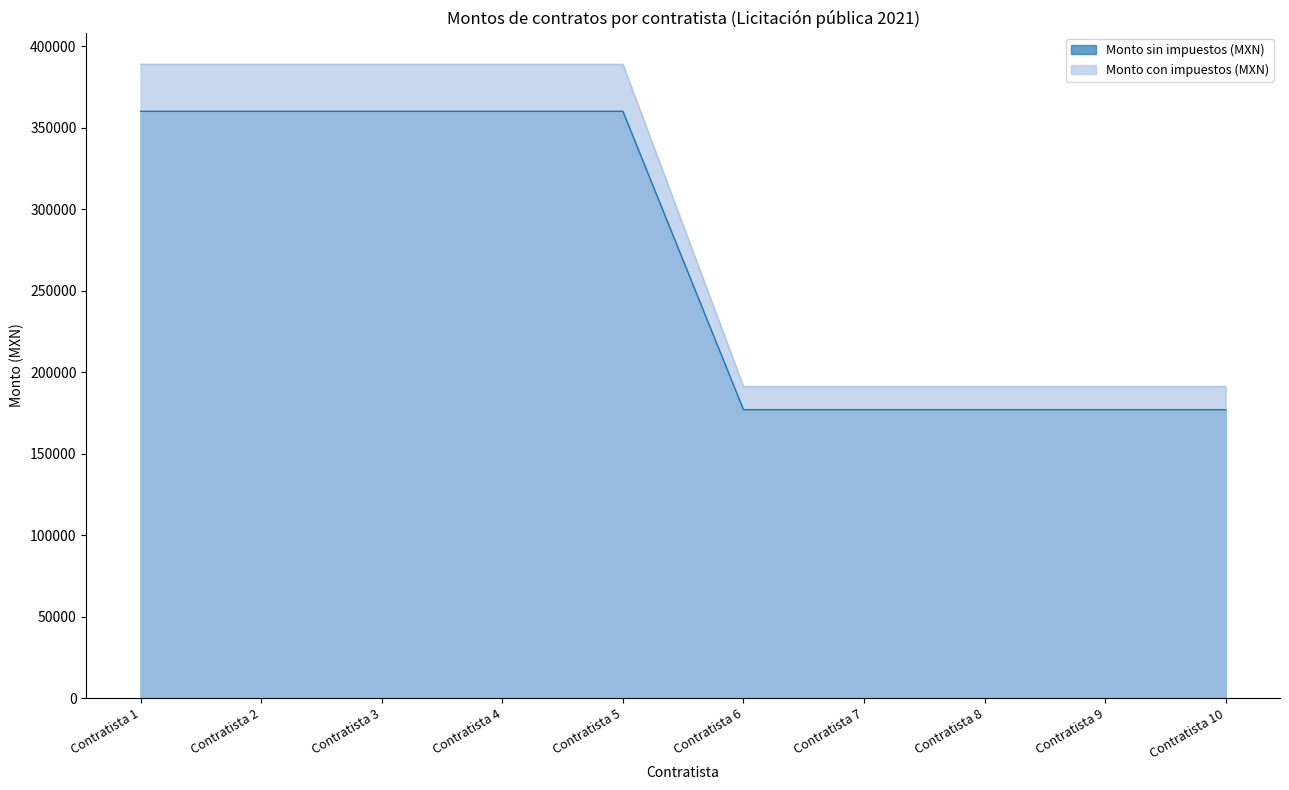

What is the total value across all series at Contratista 6?

368160